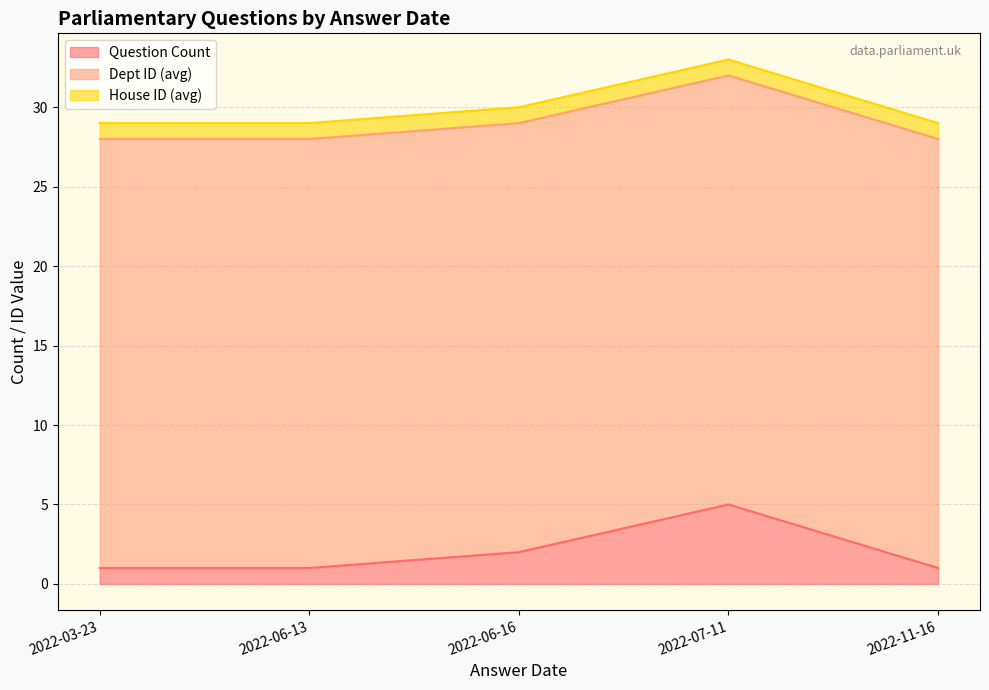

Rank the series by their maximum value, from highest to lowest.

Dept ID (avg), Question Count, House ID (avg)